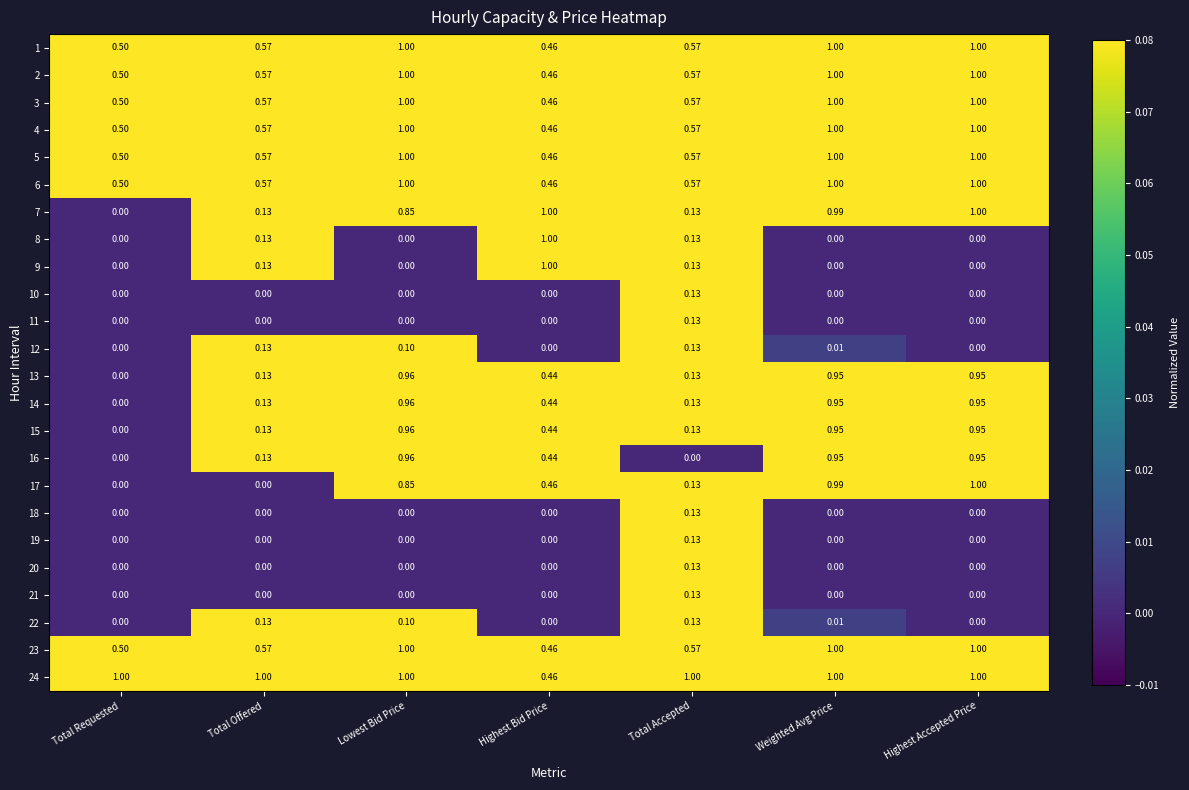

Which category has the highest value in the 13 series?

Lowest Bid Price